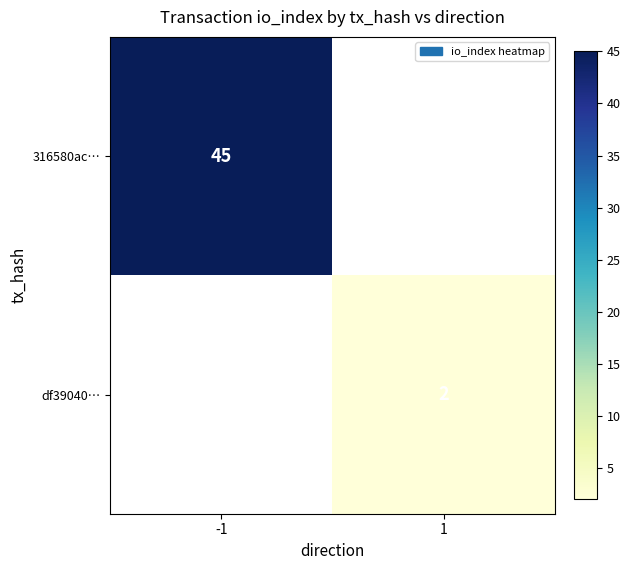

At how many categories does at least one series exceed 4?

1